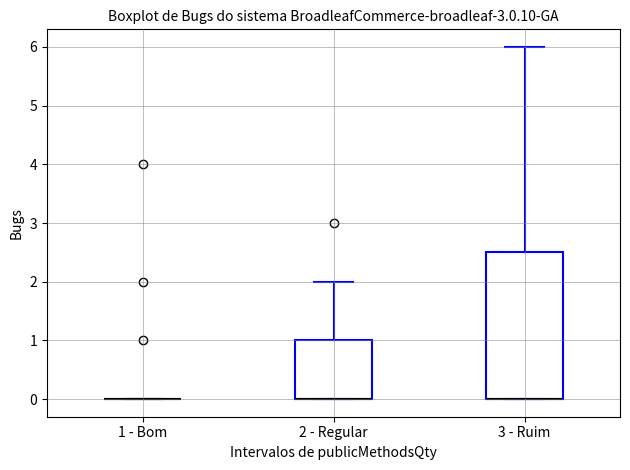

Which box is the tallest, from its lower edge to its upper edge?

3 - Ruim